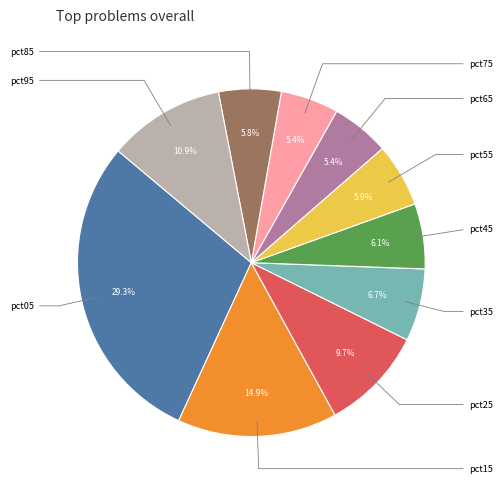

Is there a majority slice in this chart?

No